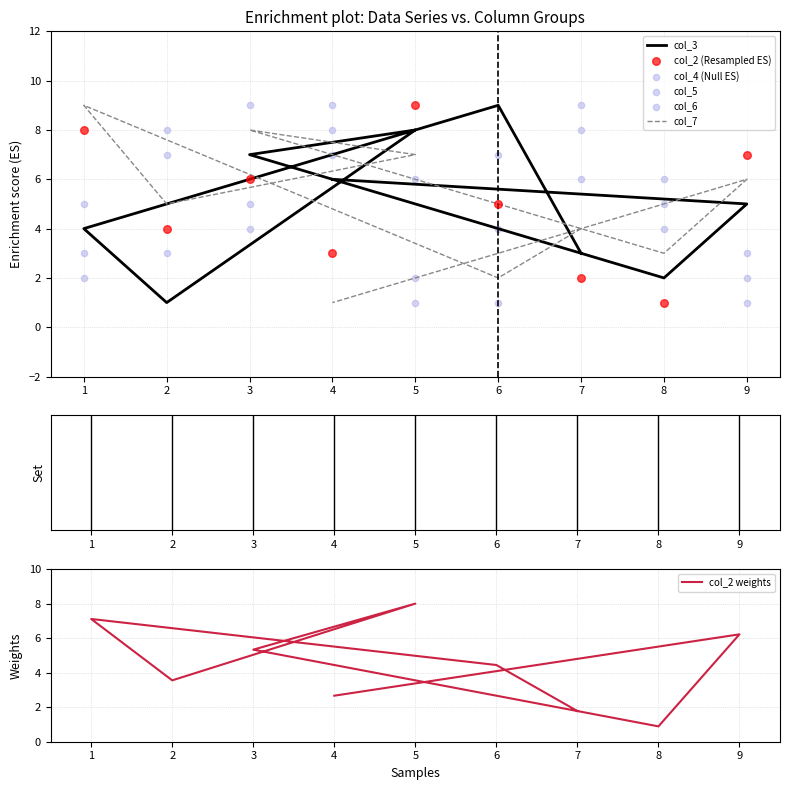

Which series has the largest Y range (max minus min)?

col_2